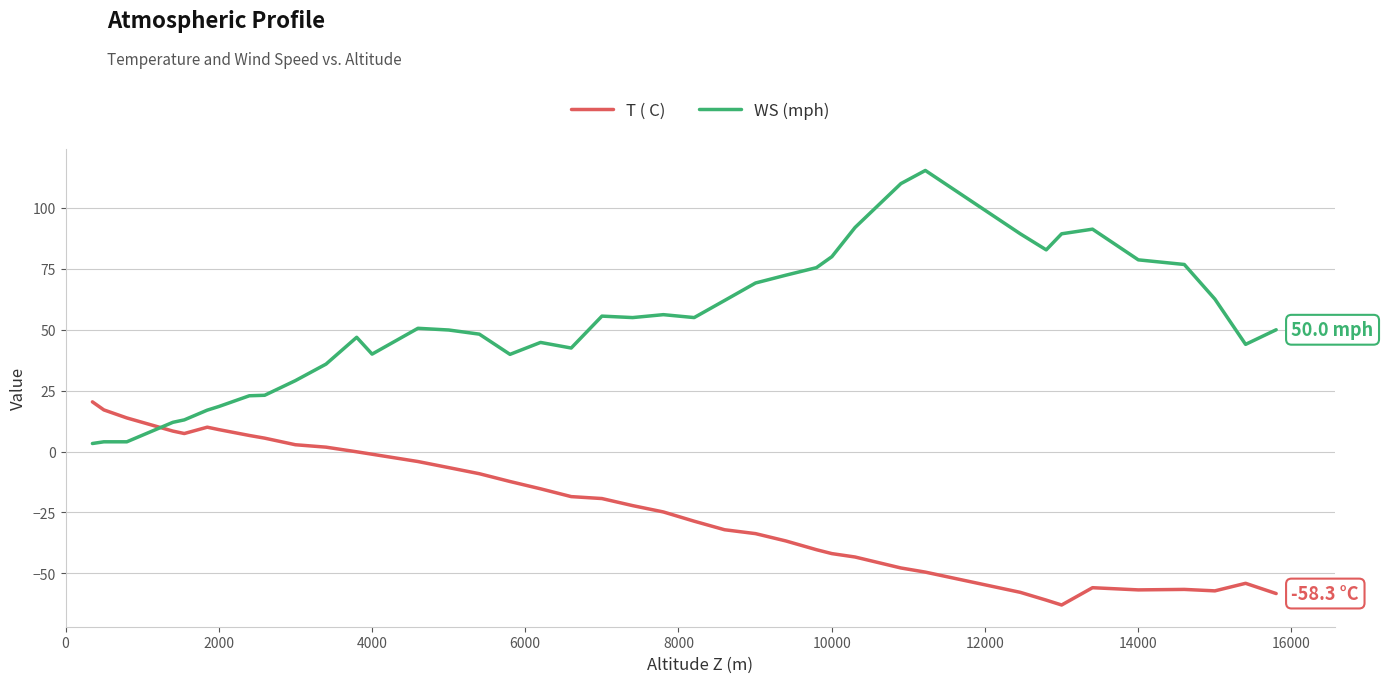

What is the minimum value shown in the chart?

-63.0